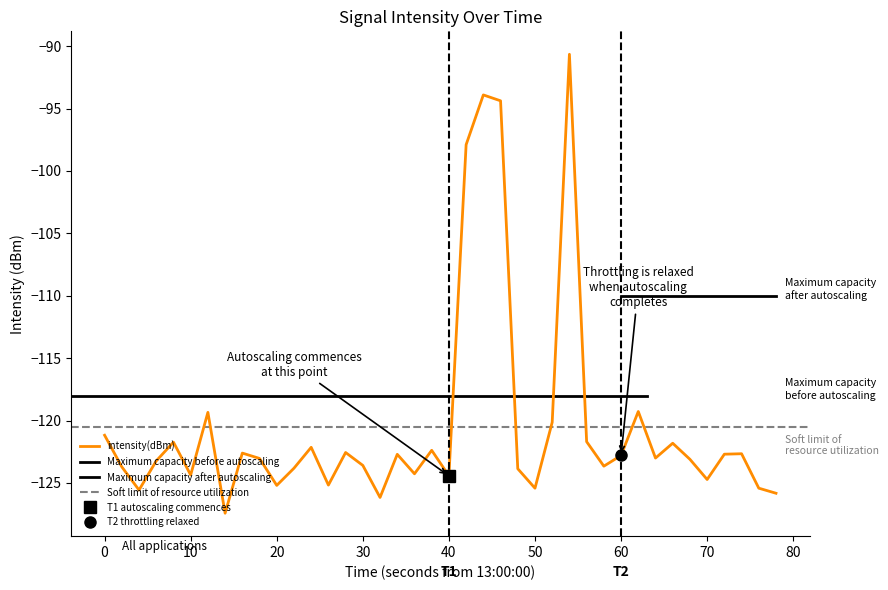

Reading right to left, list all the values displayed in this chart.

-125.8	-125.4	-122.7	-122.7	-124.7	-123.1	-121.8	-123.0	-119.3	-122.8	-123.7	-121.7	-90.7	-120.1	-125.4	-123.9	-94.4	-93.9	-97.9	-124.4	-122.4	-124.3	-122.7	-126.2	-123.6	-122.6	-125.2	-122.1	-123.8	-125.2	-123.0	-122.6	-127.4	-119.3	-124.4	-121.7	-123.2	-125.6	-123.7	-121.2